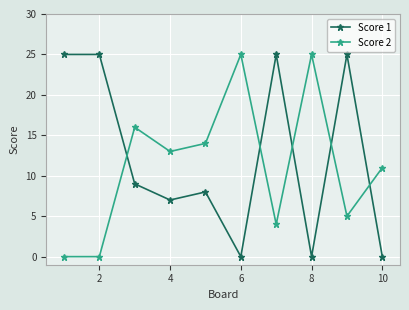

Is this an area chart (filled region under the line)?

No